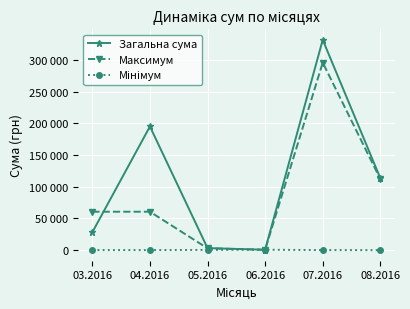

What is the approximate value of Мінімум at 03.2016?

97.8